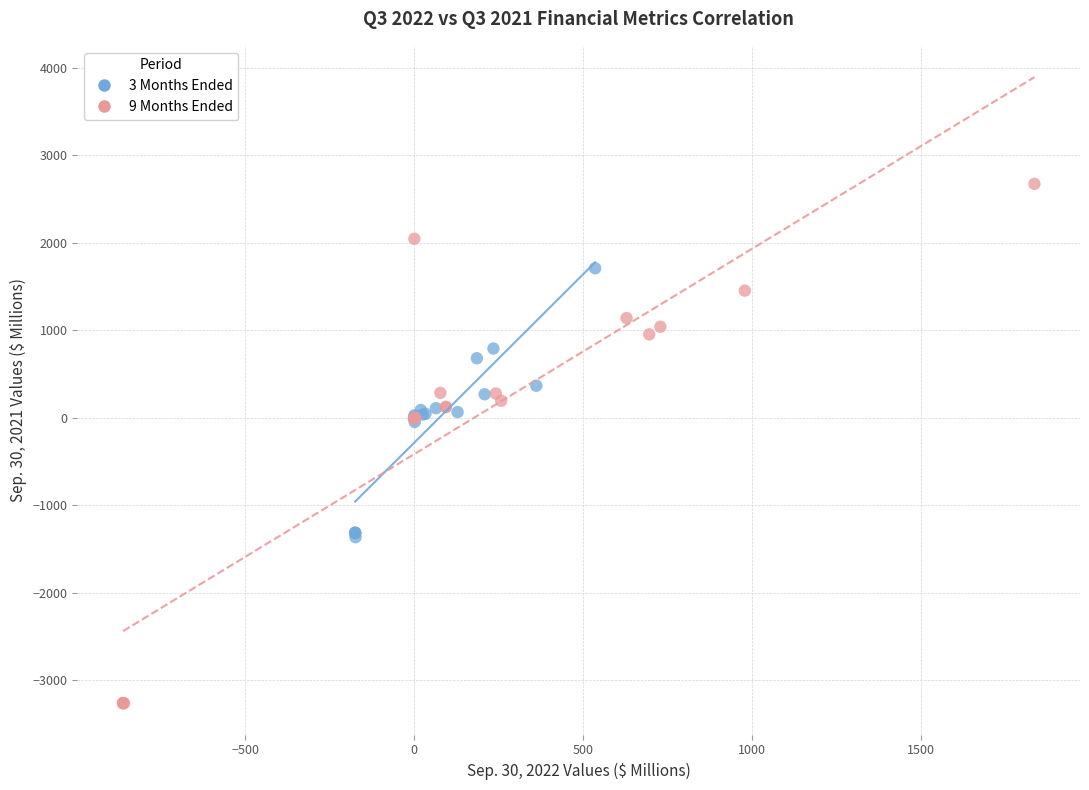

Which series reaches the minimum Y coordinate?

9 Months Ended